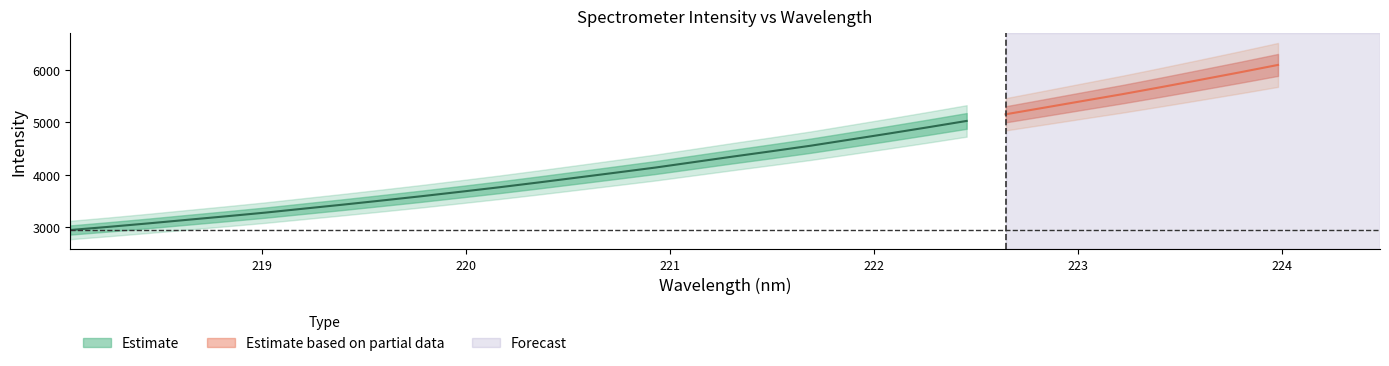

At how many categories does at least one series exceed 4744?

11